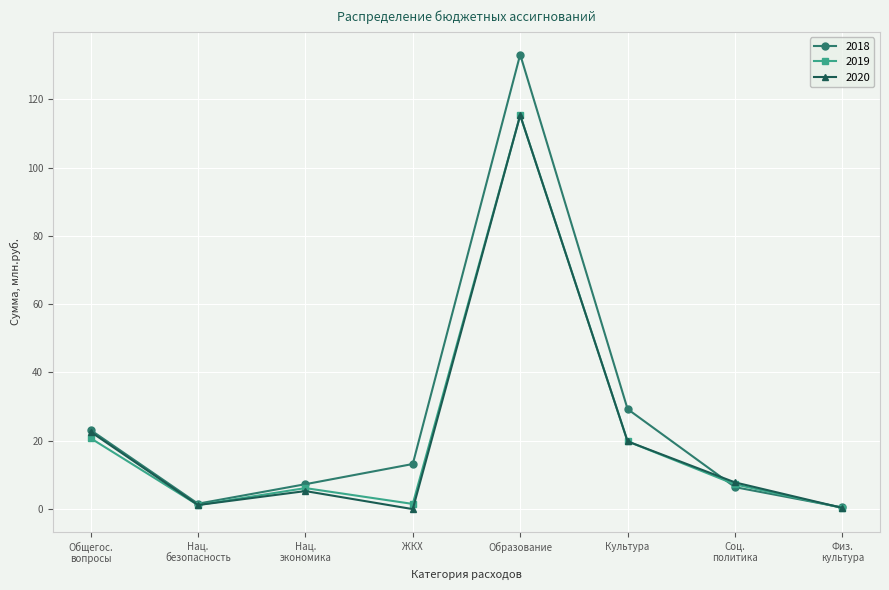

How many data points in 2020 are above 7?

4